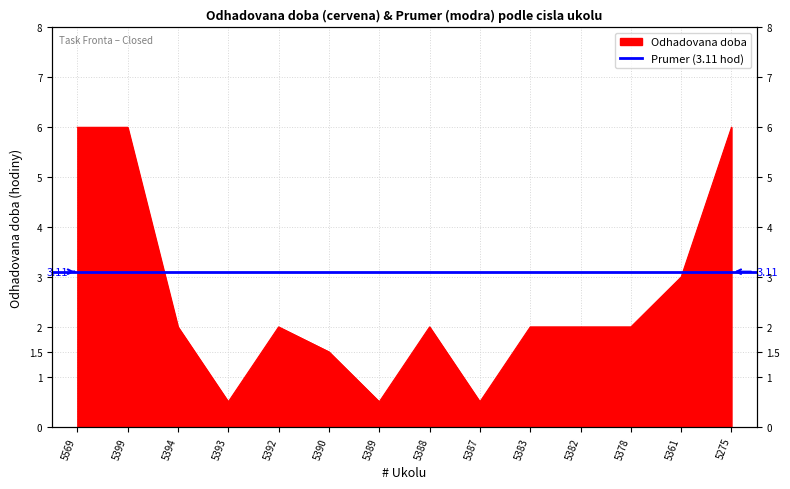

Does the chart display data point markers on the line(s)?

No